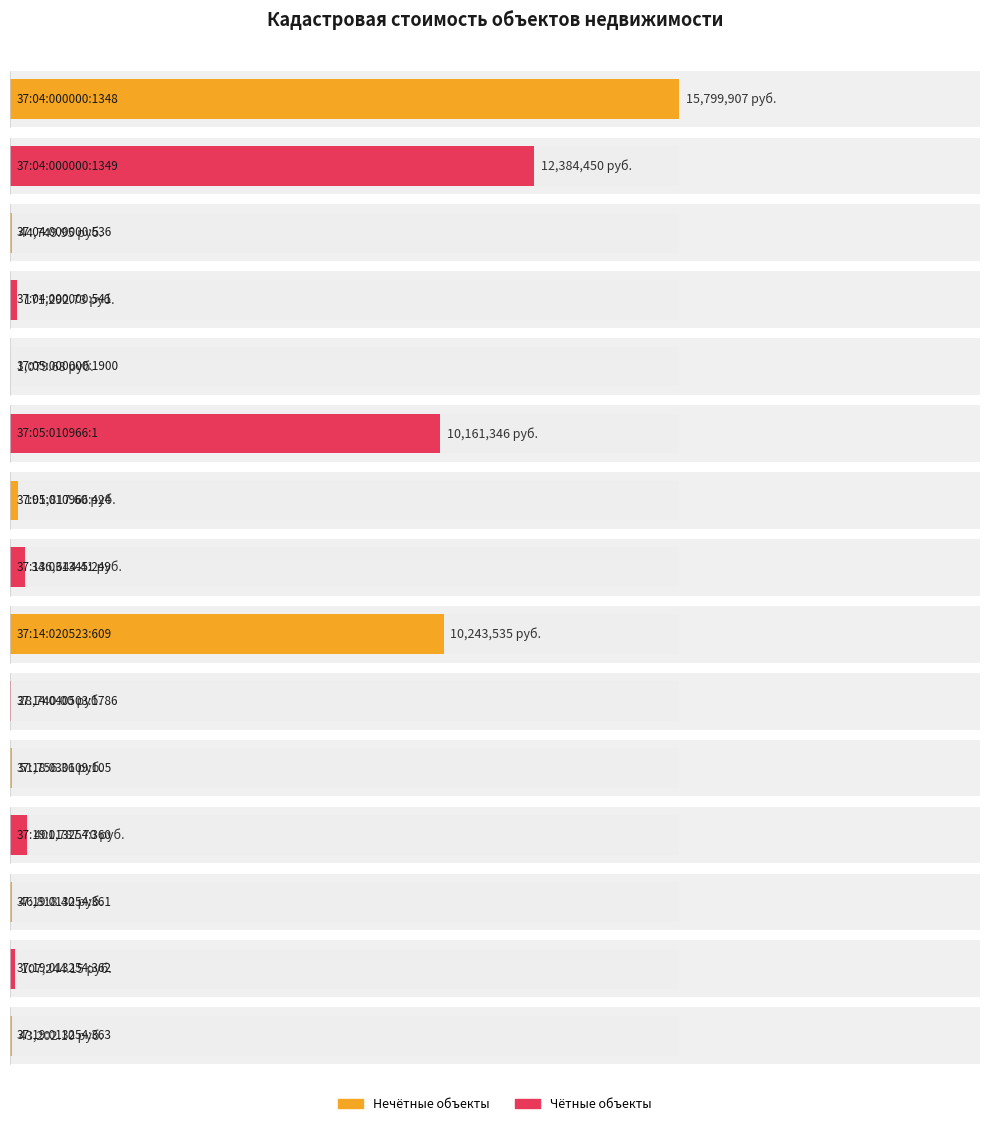

What position from the left is 37:18:030109:105?

11